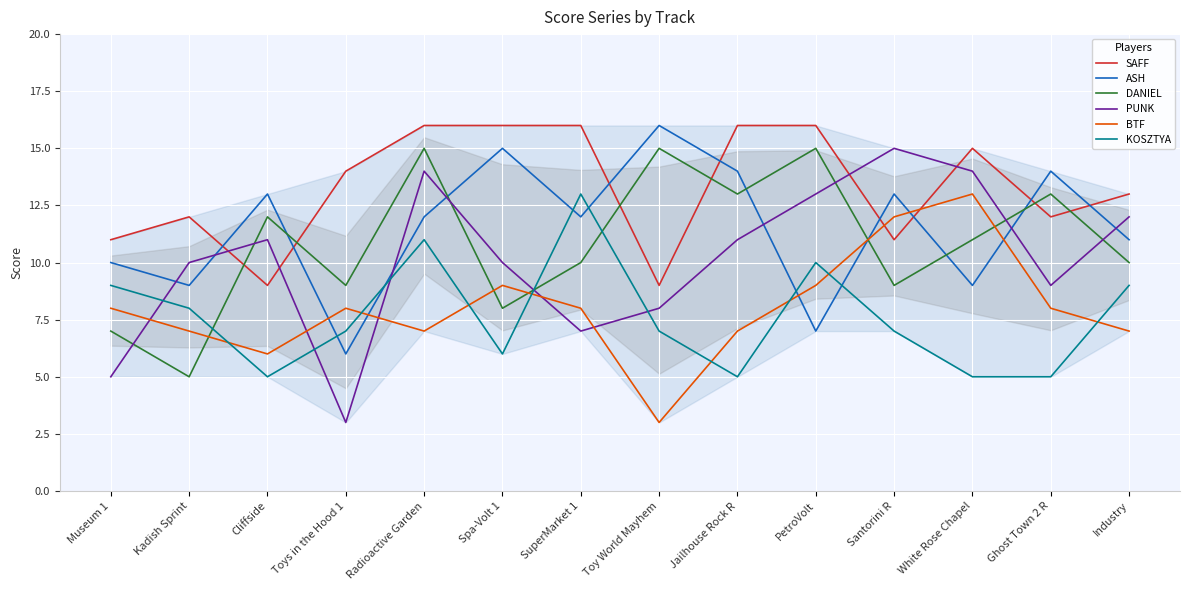

Reading right to left, what are all the values shown in this chart?

SAFF: 13	12	15	11	16	16	9	16	16	16	14	9	12	11
ASH: 11	14	9	13	7	14	16	12	15	12	6	13	9	10
DANIEL: 10	13	11	9	15	13	15	10	8	15	9	12	5	7
PUNK: 12	9	14	15	13	11	8	7	10	14	3	11	10	5
BTF: 7	8	13	12	9	7	3	8	9	7	8	6	7	8
KOSZTYA: 9	5	5	7	10	5	7	13	6	11	7	5	8	9